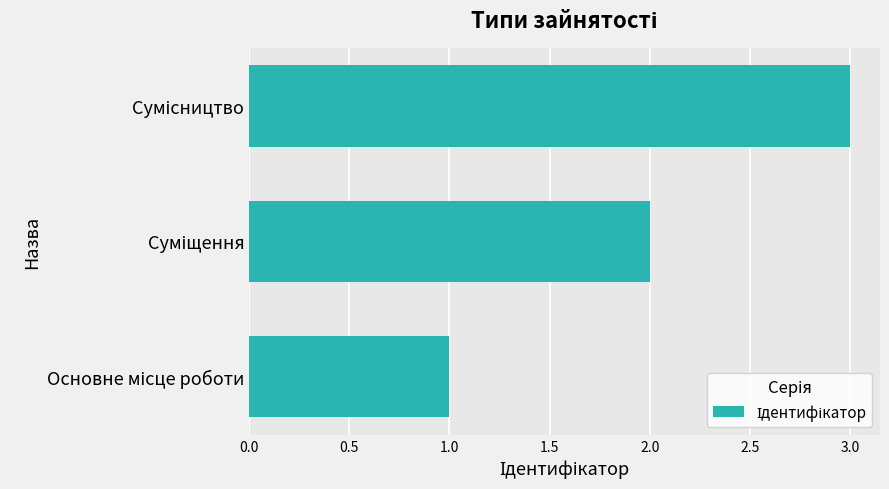

What is the sum of all values?

6